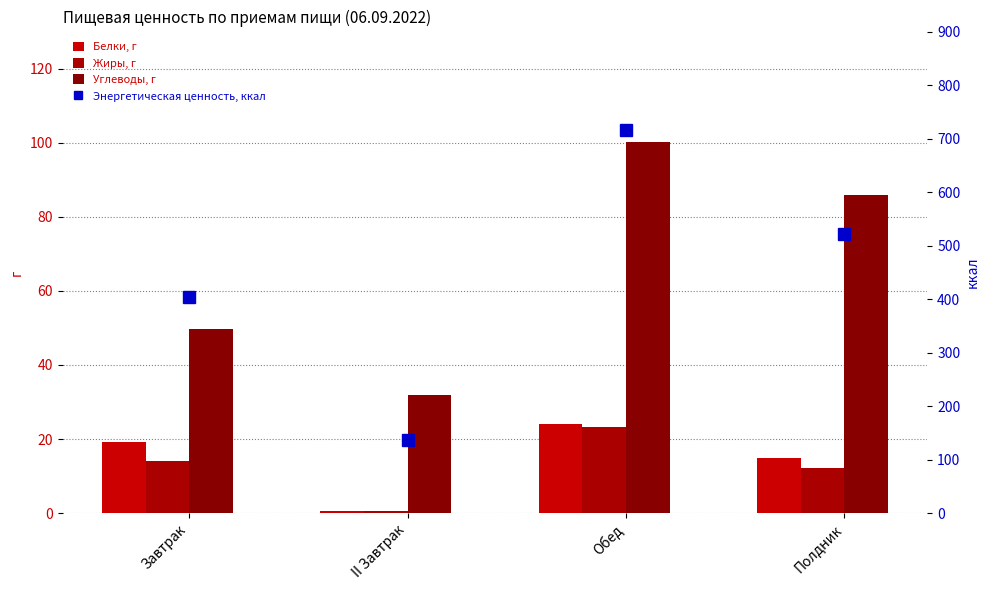

Between Полдник and II Завтрак, which is larger?

Полдник